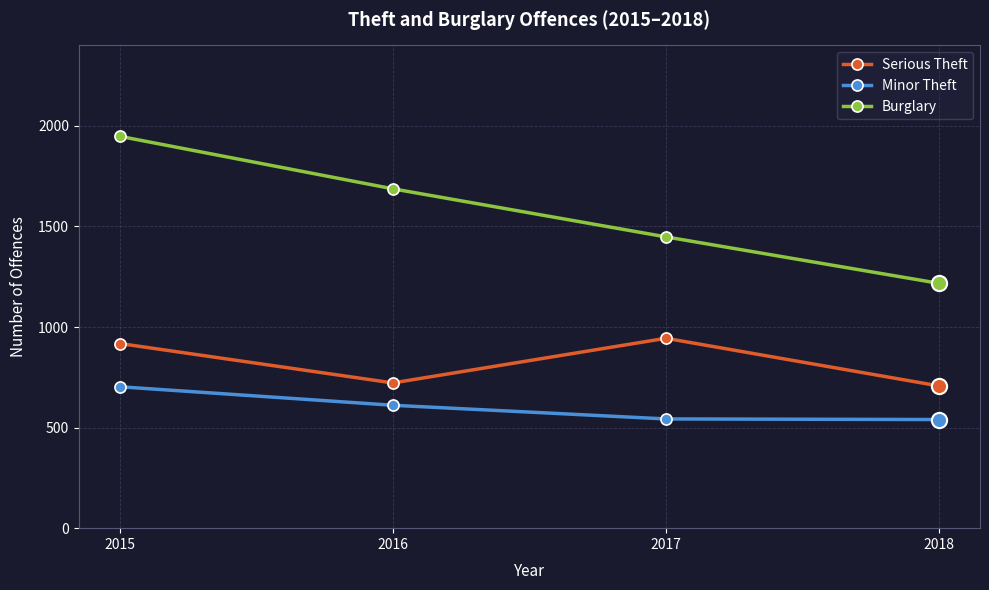

Which series has the largest range (max minus min)?

Burglary